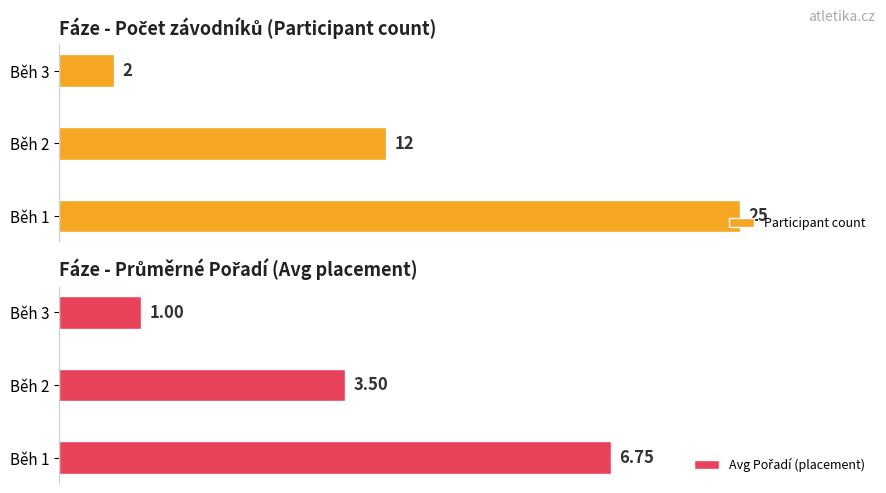

What is the minimum value shown in the chart?

1.0